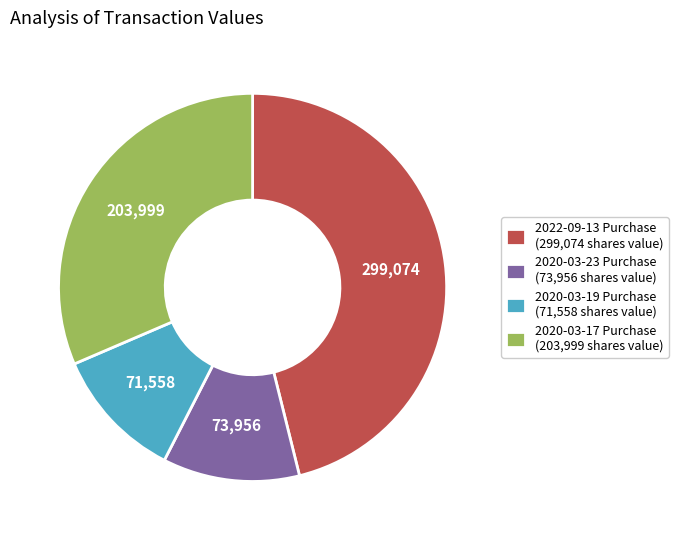

Is the sum of 2020-03-17 Purchase (203,999 shares value) and 2020-03-19 Purchase (71,558 shares value) greater than half?

No